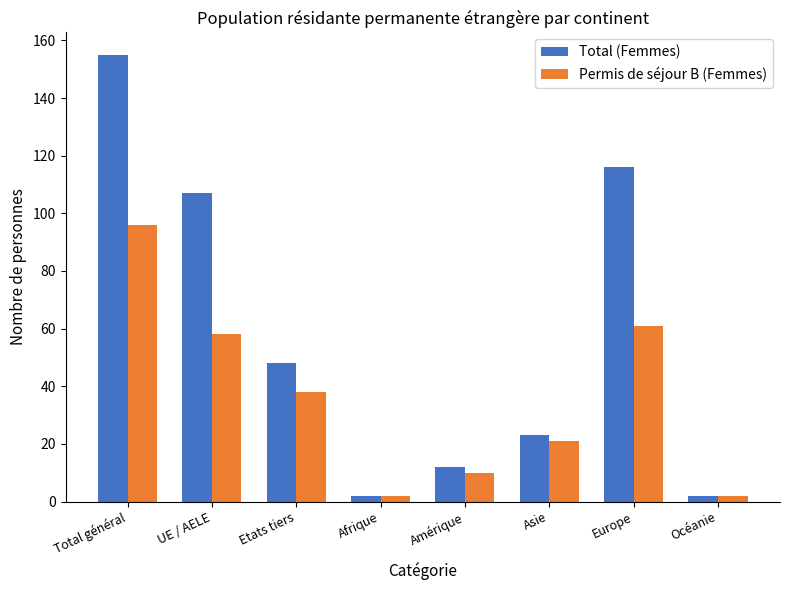

What is the difference between the Permis de séjour B (Femmes) values at Asie and UE / AELE?

37